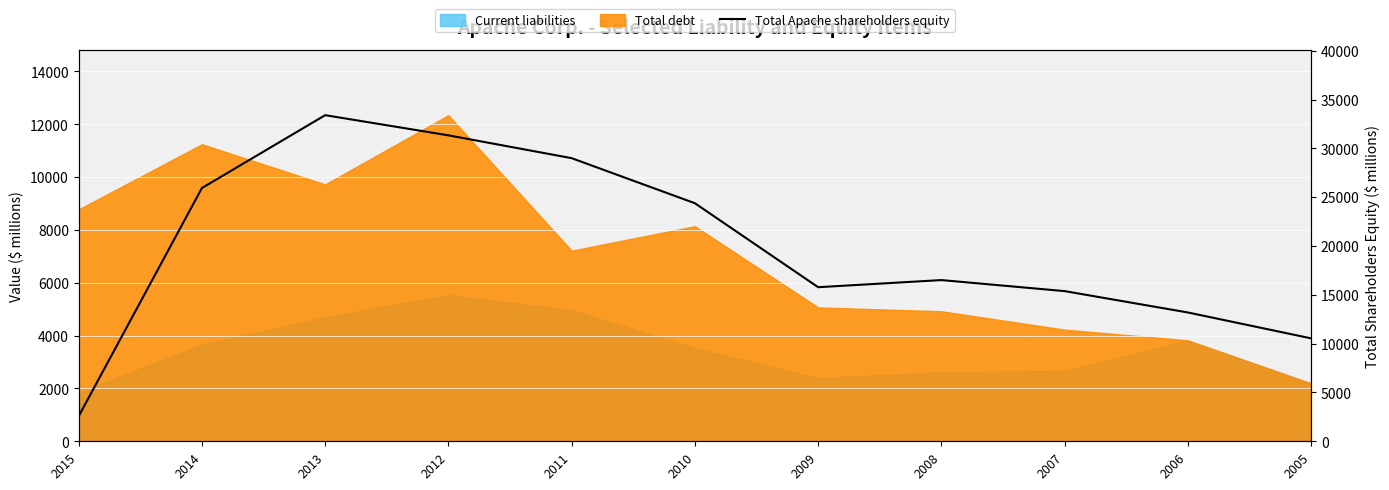

What is the difference between the maximum and second lowest values?

22855